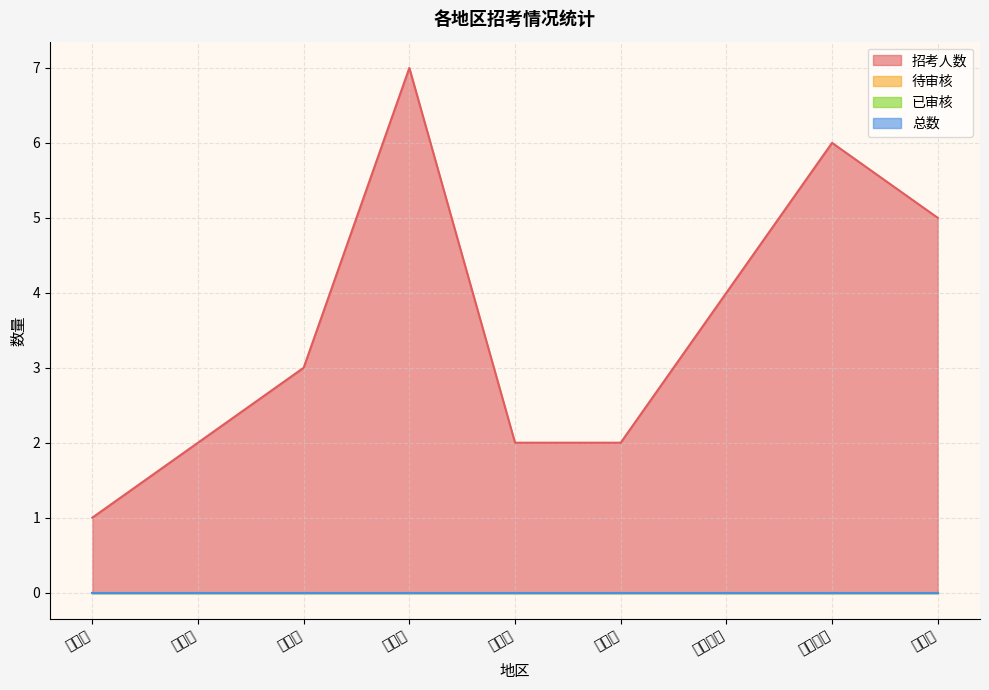

Which series has the largest total across all categories?

招考人数